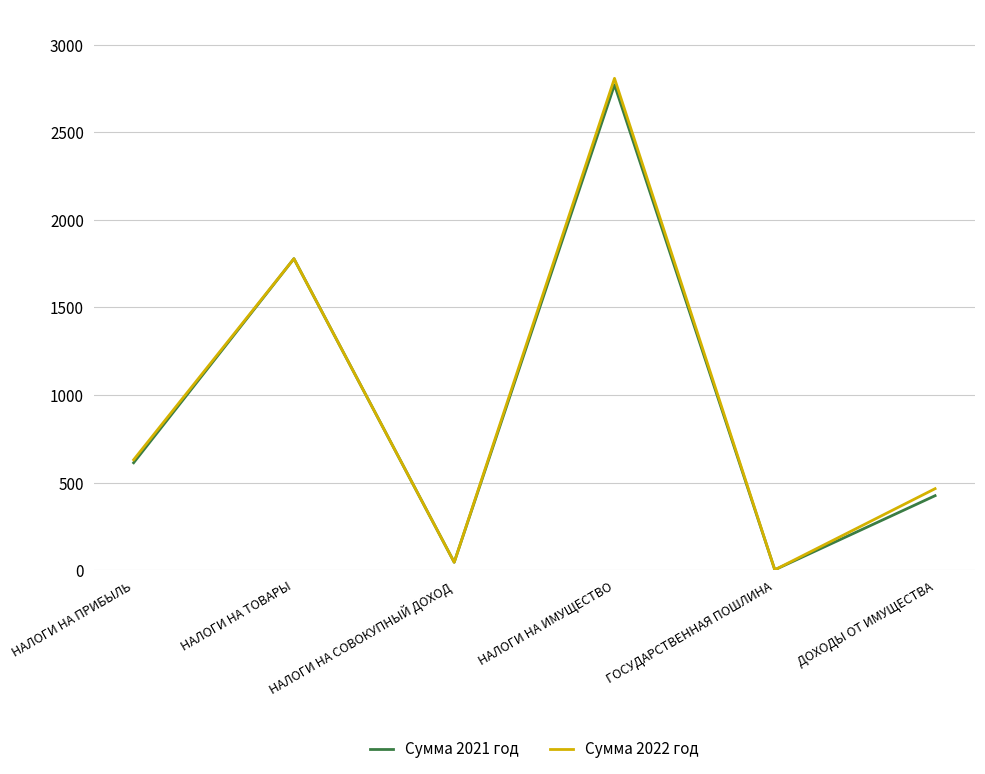

Is the value of Сумма 2021 год at НАЛОГИ НА ПРИБЫЛЬ greater than the value of Сумма 2022 год at ГОСУДАРСТВЕННАЯ ПОШЛИНА?

Yes